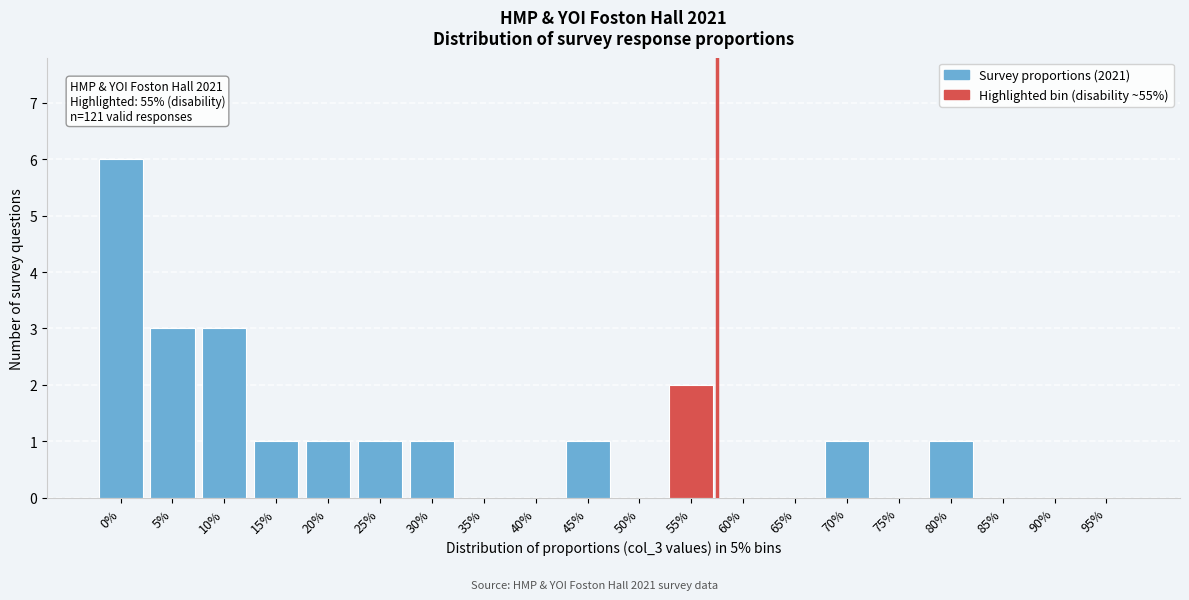

Reading right to left, transcribe all the data shown in this chart.

95%=0	90%=0	85%=0	80%=1	75%=0	70%=1	65%=0	60%=0	55%=2	50%=0	45%=1	40%=0	35%=0	30%=1	25%=1	20%=1	15%=1	10%=3	5%=3	0%=6